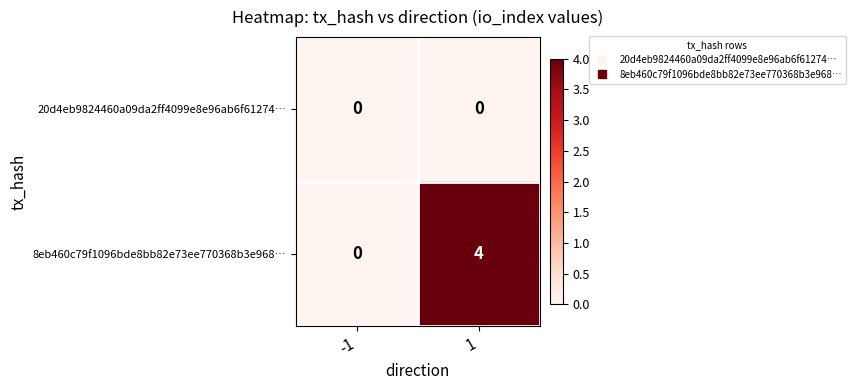

Reading right to left, transcribe all the data shown in this chart.

20d4eb9824460a09da2ff4099e8e96ab6f61274…: 1=0	-1=0
8eb460c79f1096bde8bb82e73ee770368b3e968…: 1=4	-1=0